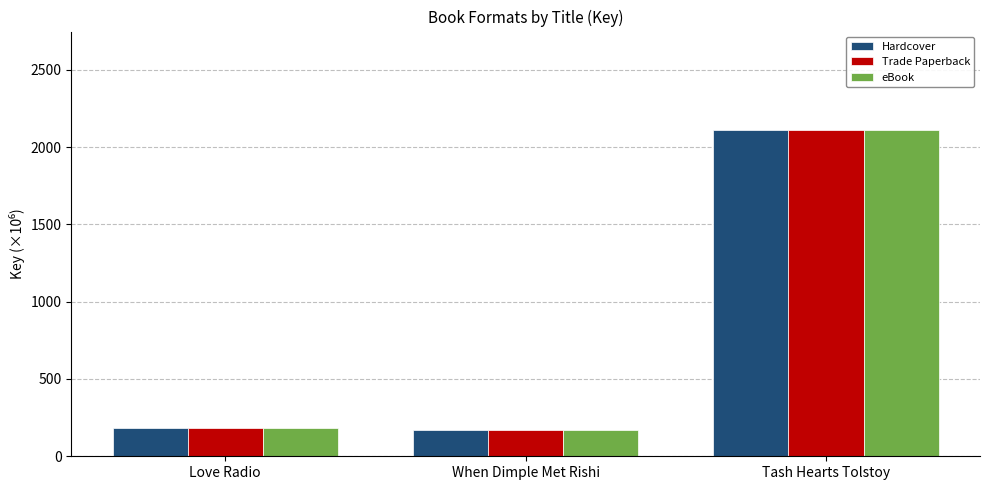

At which label is Trade Paperback closest to 1141?

Love Radio